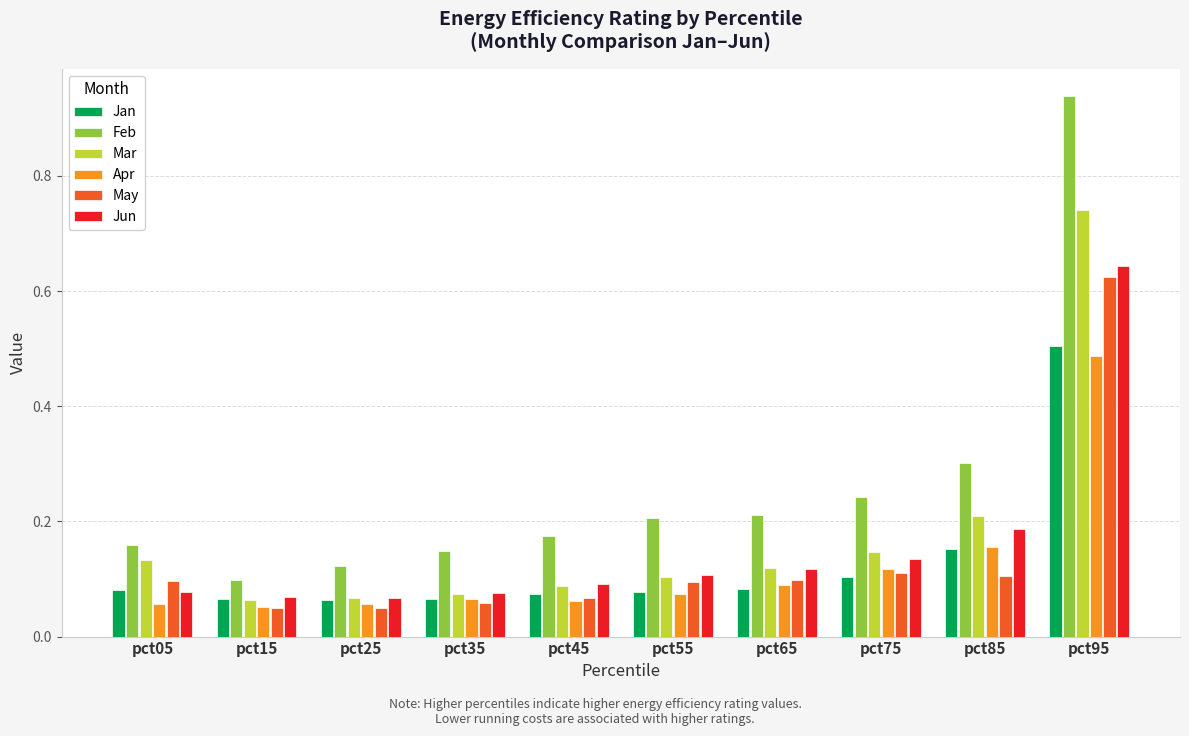

What is the difference between the maximum and minimum values in the Feb series?

0.8